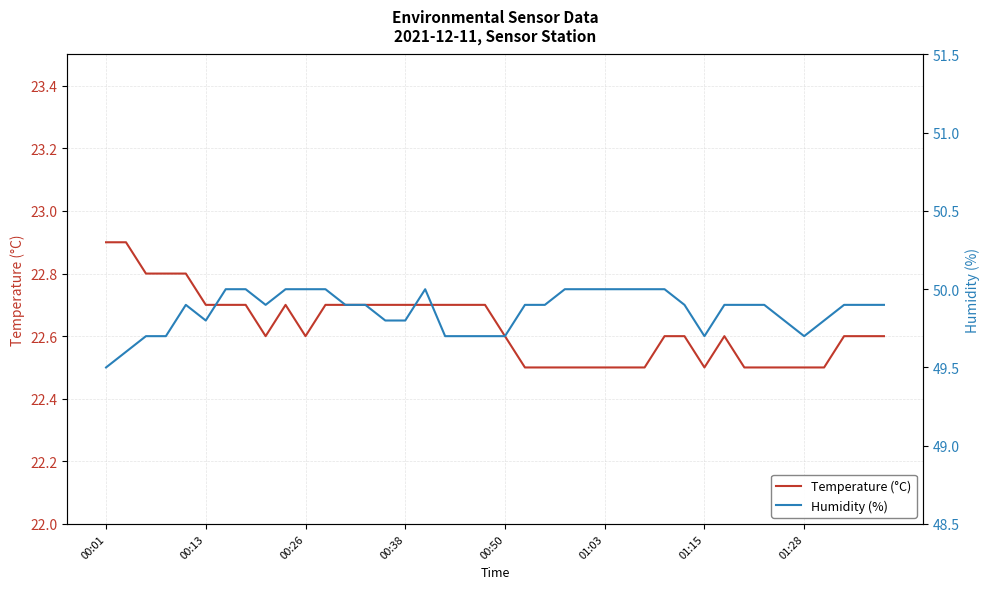

True or false: Humidity (%) and Temperature (°C) cross at least once.

False